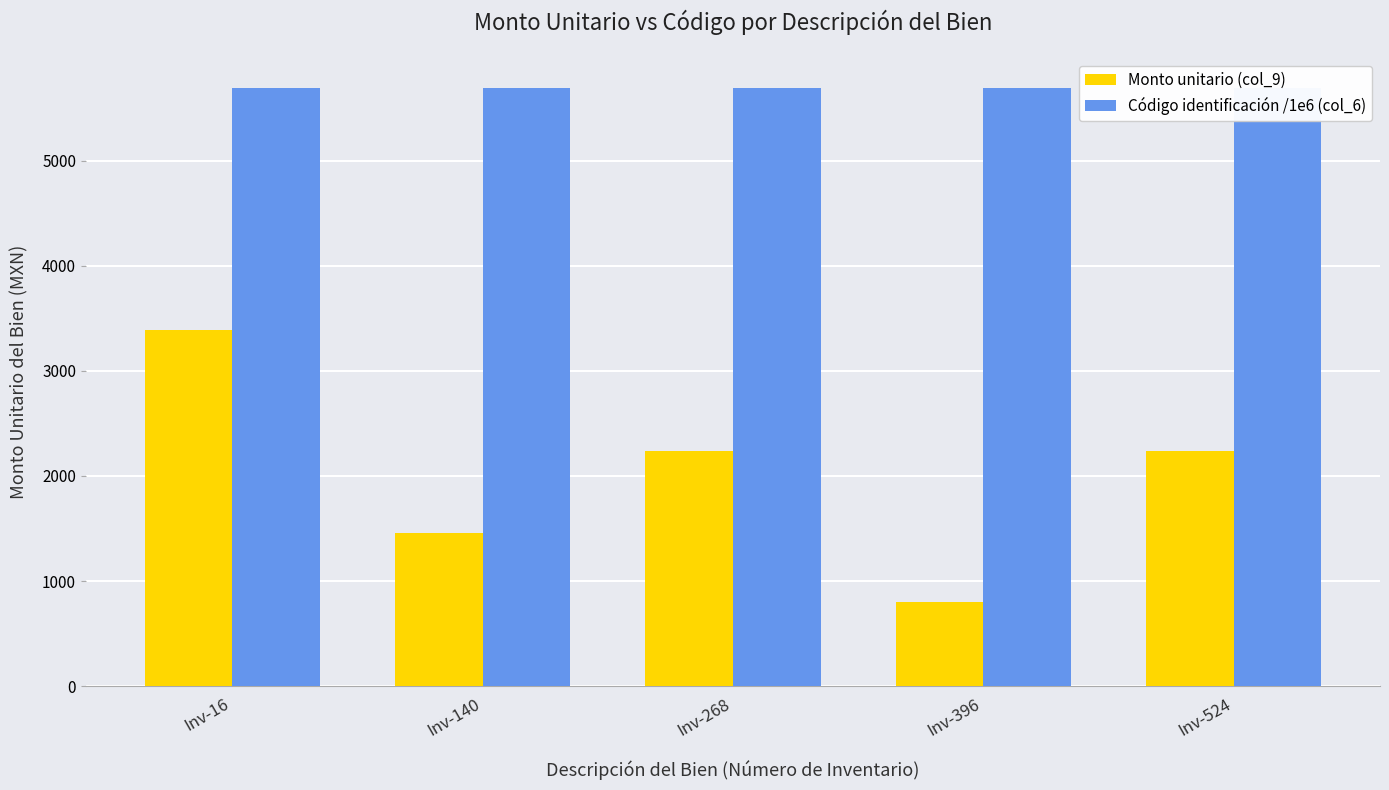

Which label corresponds to the smallest value in the chart?

Inv-396